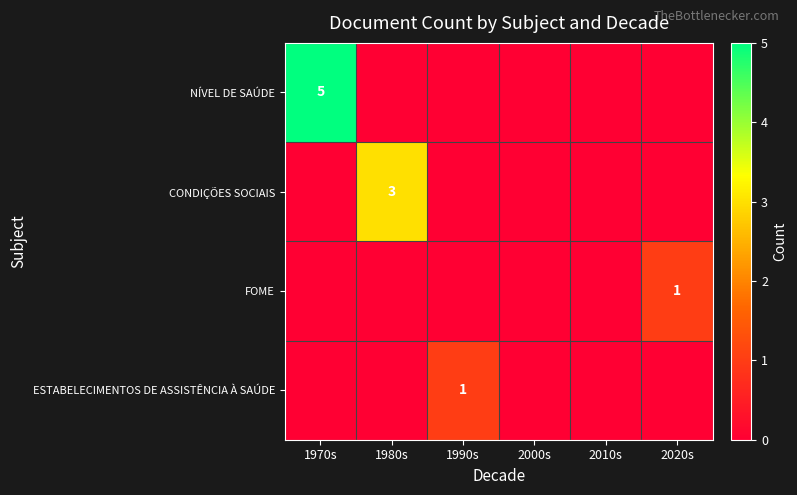

At which category does the chart reach its peak across all series?

1970s